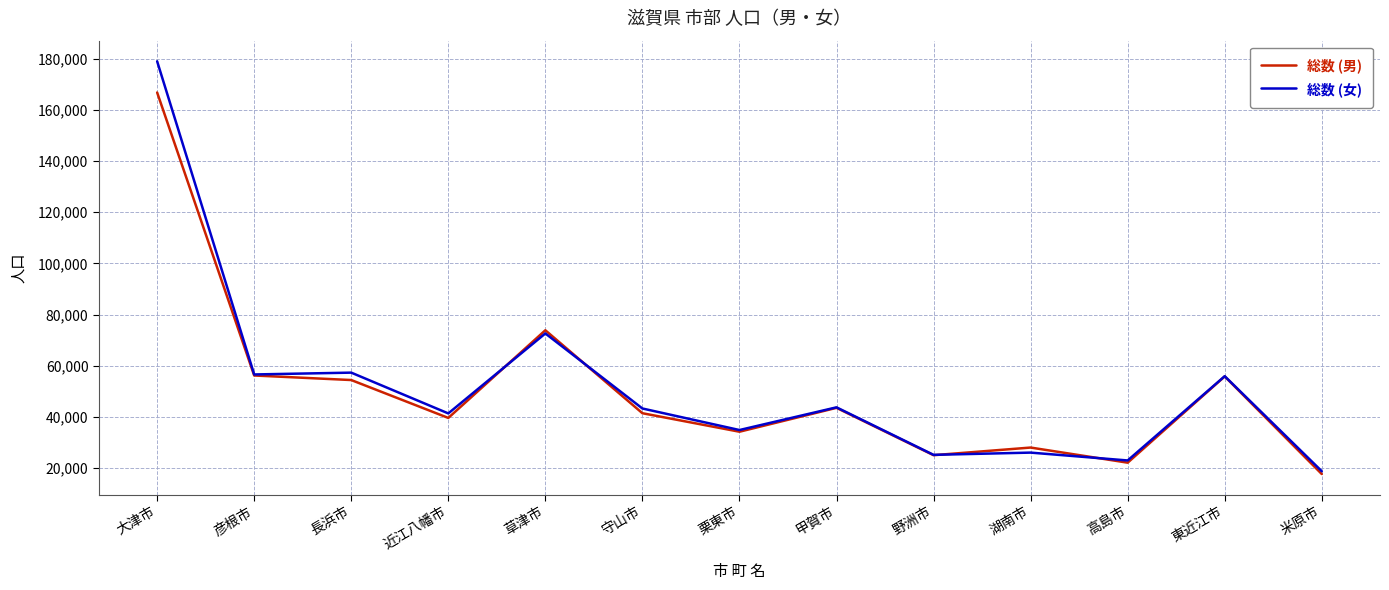

What position from the right is 栗東市?

7